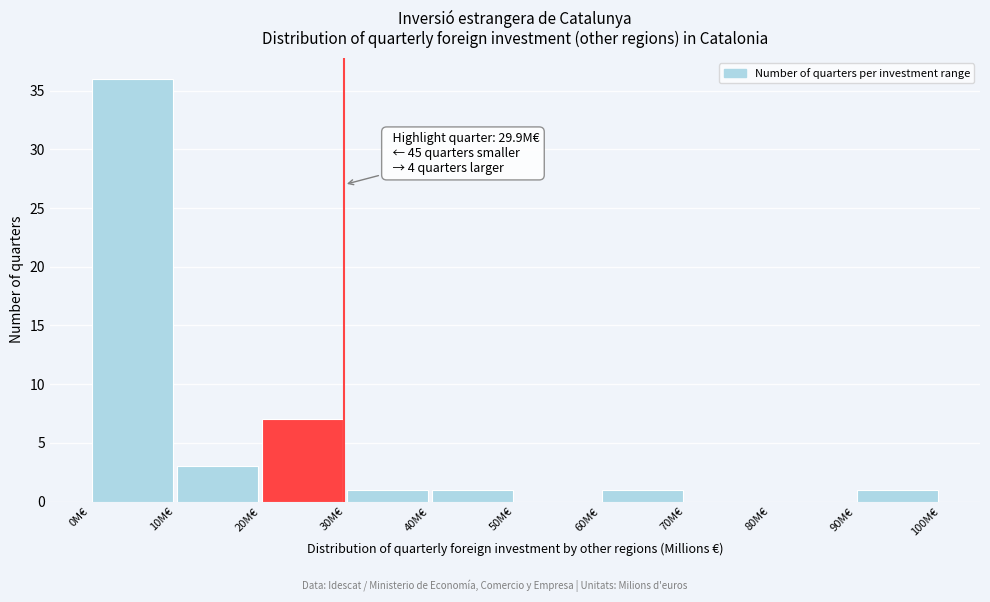

Over which range of the x-axis is the bar tallest?

0 to 10